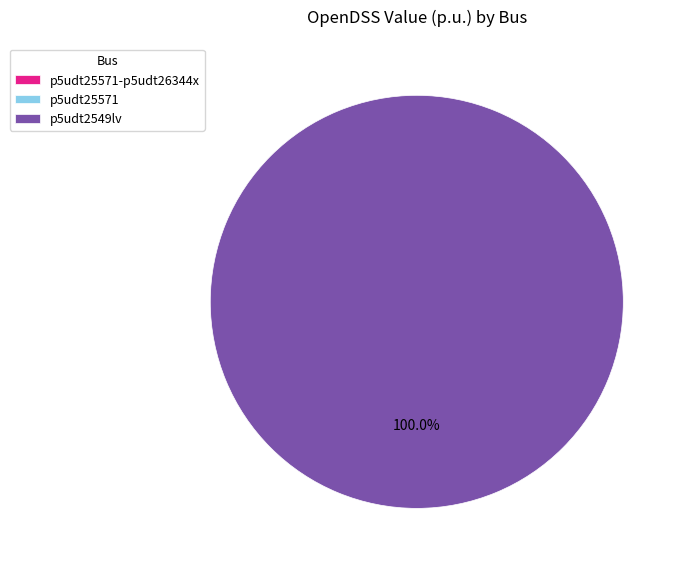

Which slice represents more than half of the pie?

p5udt2549lv